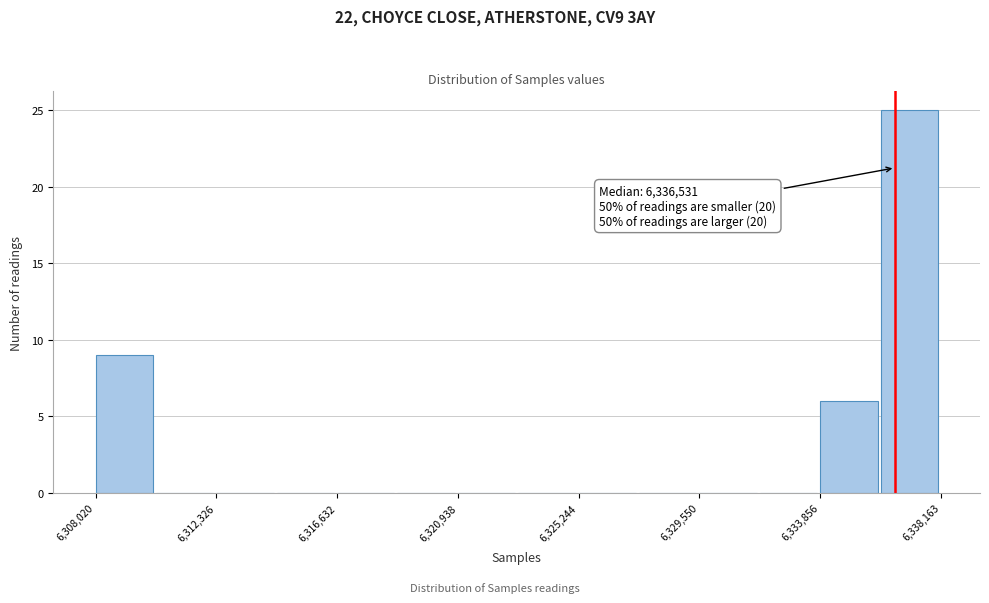

Over which range of the x-axis is the bar tallest?

6336000 to 6338000